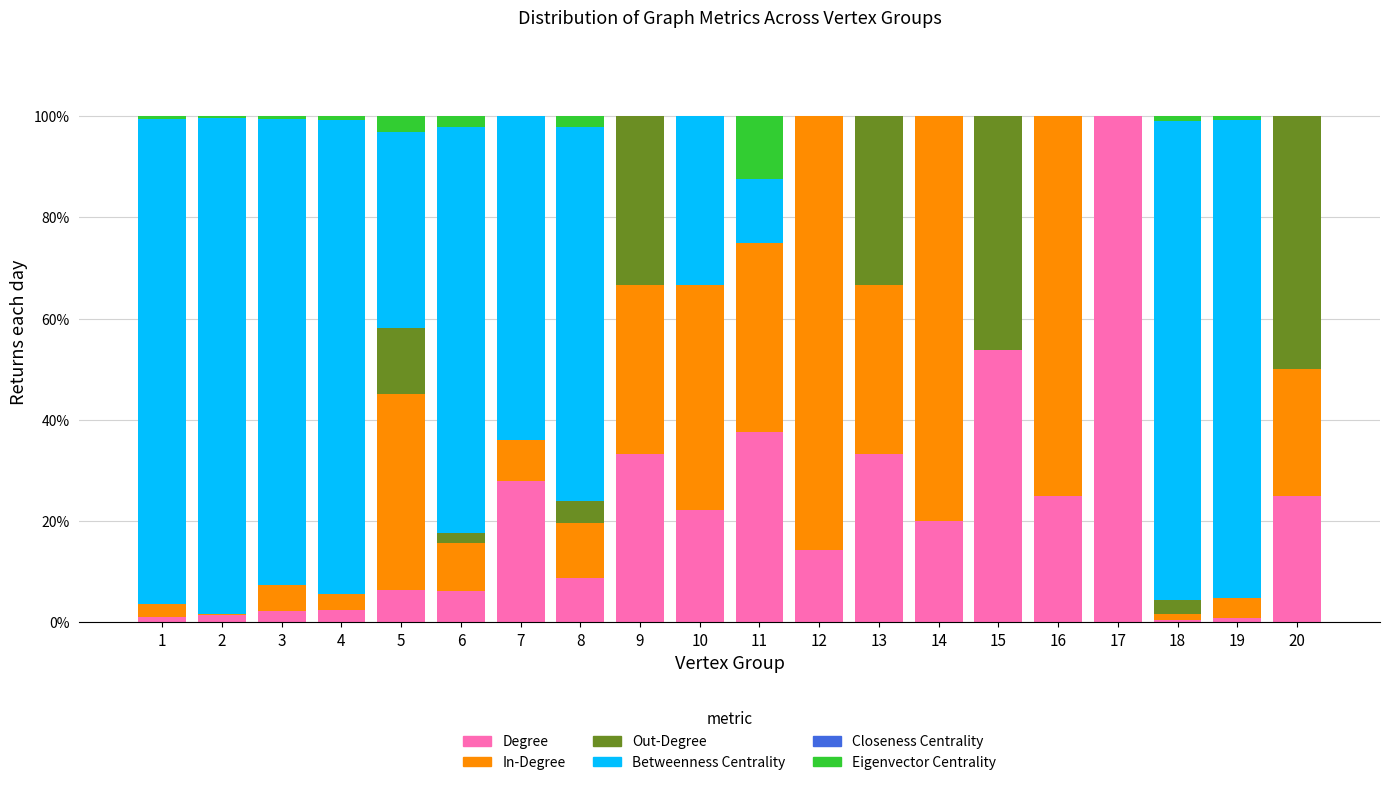

True or false: Degree has a value of 53.8 at 15.

True